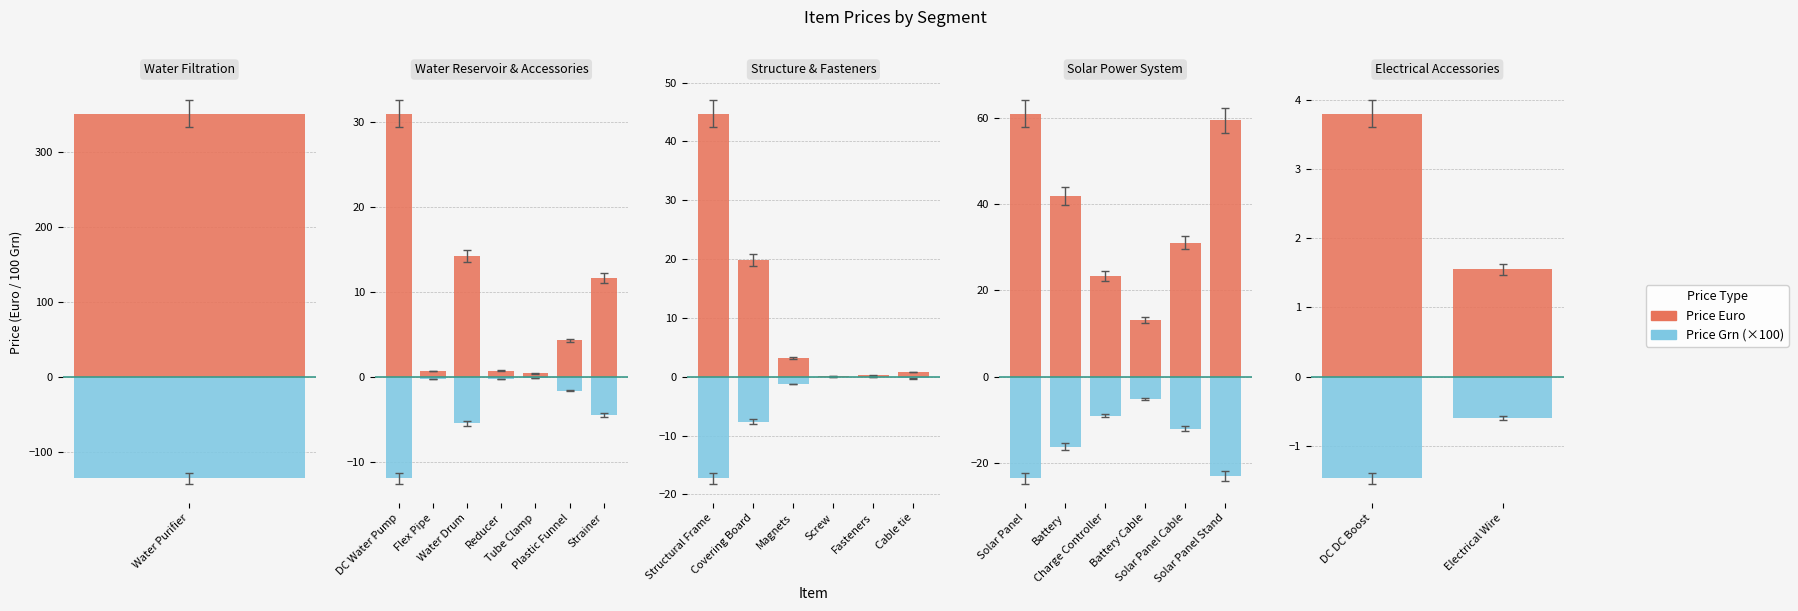

The value of Price Euro at Electrical Wire is 0.4. True or false?

False